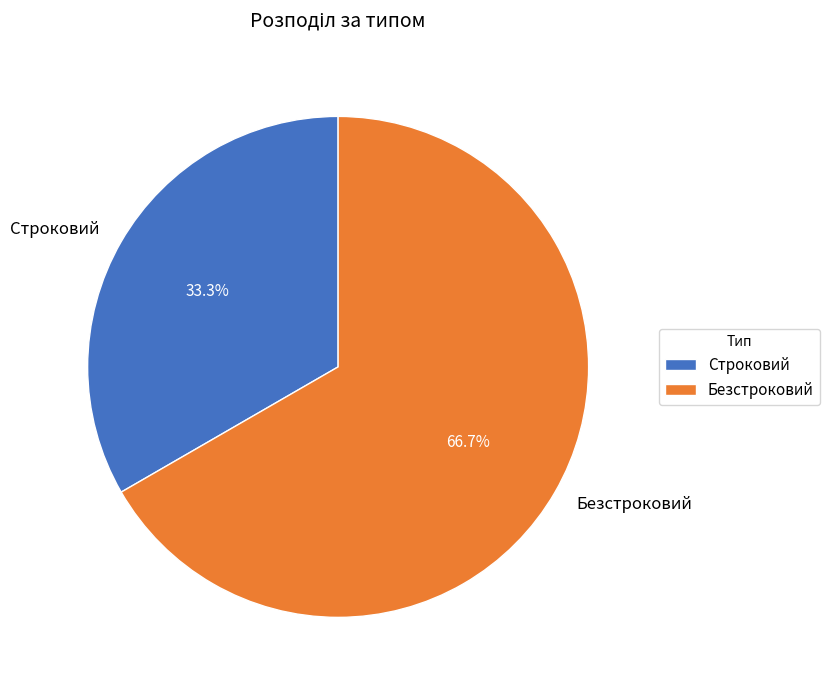

True or false: Строковий accounts for 48% of the total.

False